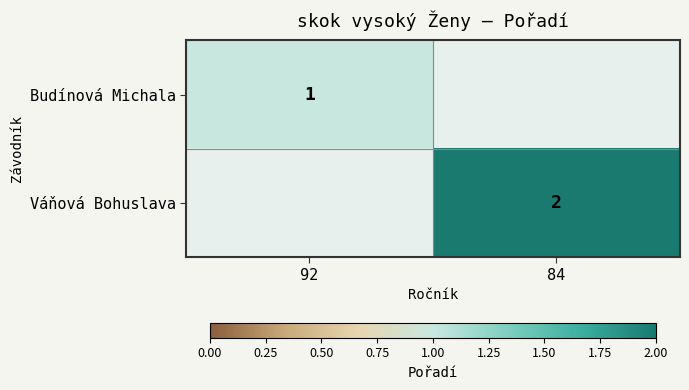

True or false: Budínová Michala has a value of 1 at 92.

True